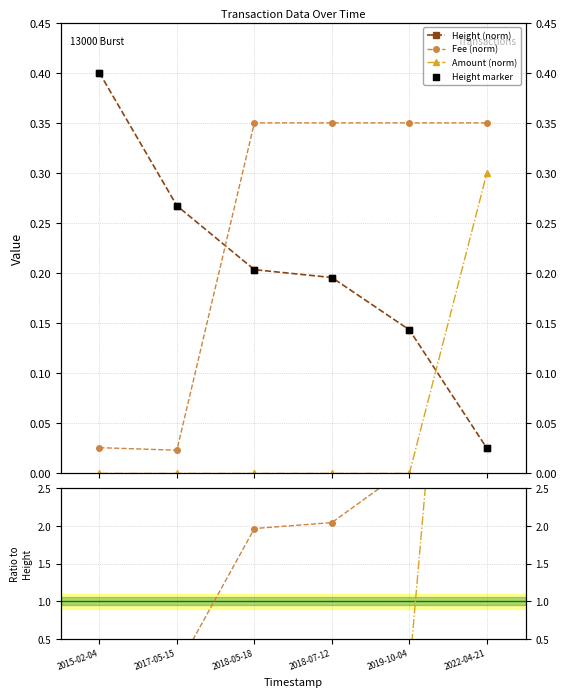

What are all the series names shown in the legend?

Height (norm), Fee (norm), Amount (norm), Height marker